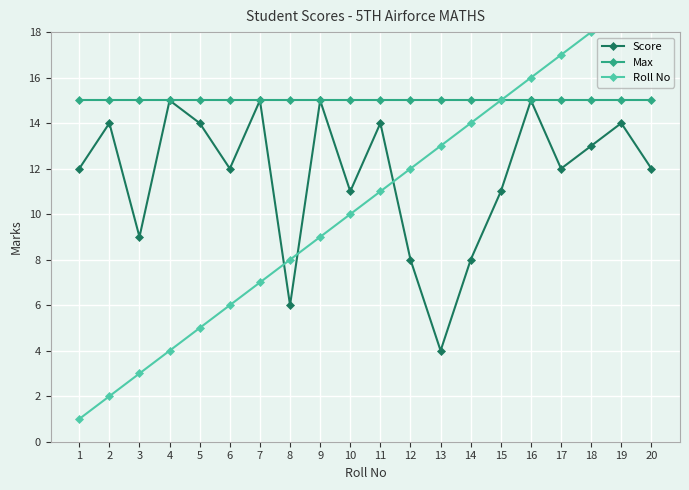

At which label is Max closest to 15?

1